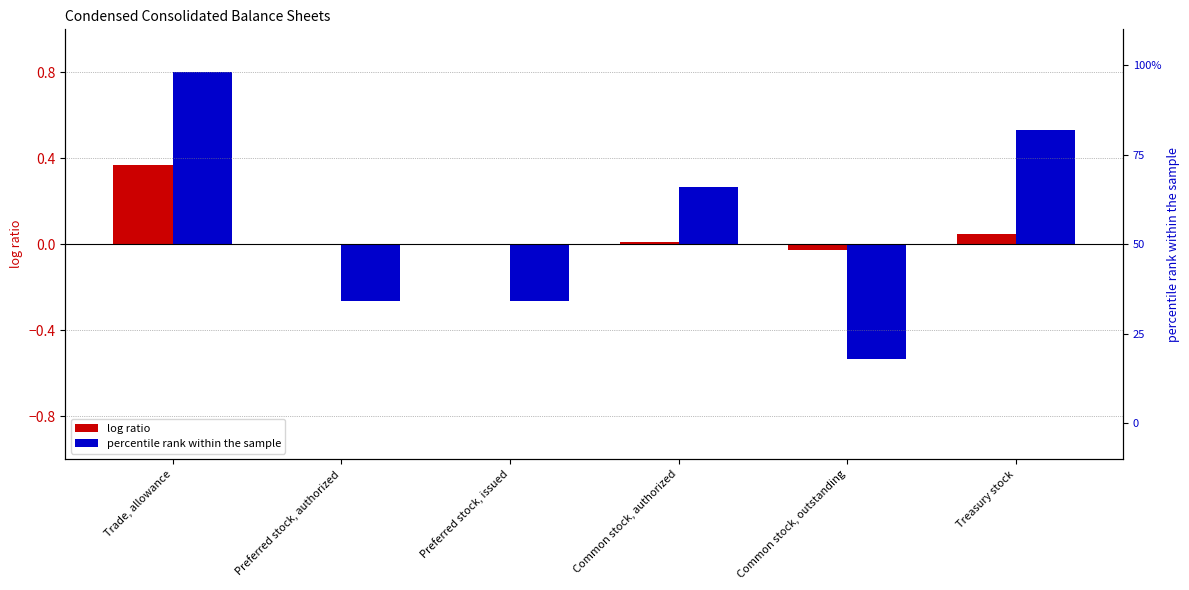

Count the Dec. 31, 2017 (percentile rank) values in the range 0 to 1.

3